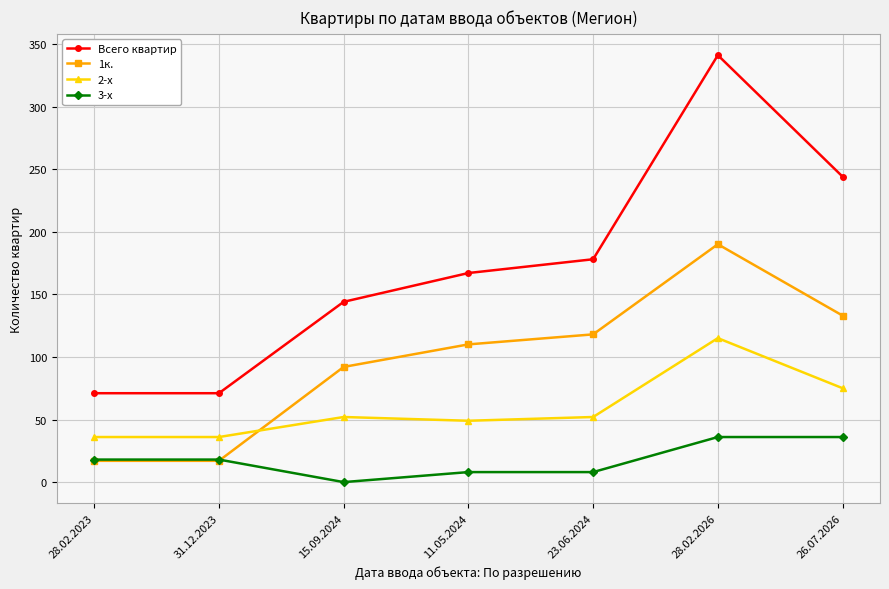

True or false: Всего квартир and 3-х intersect in this chart.

False